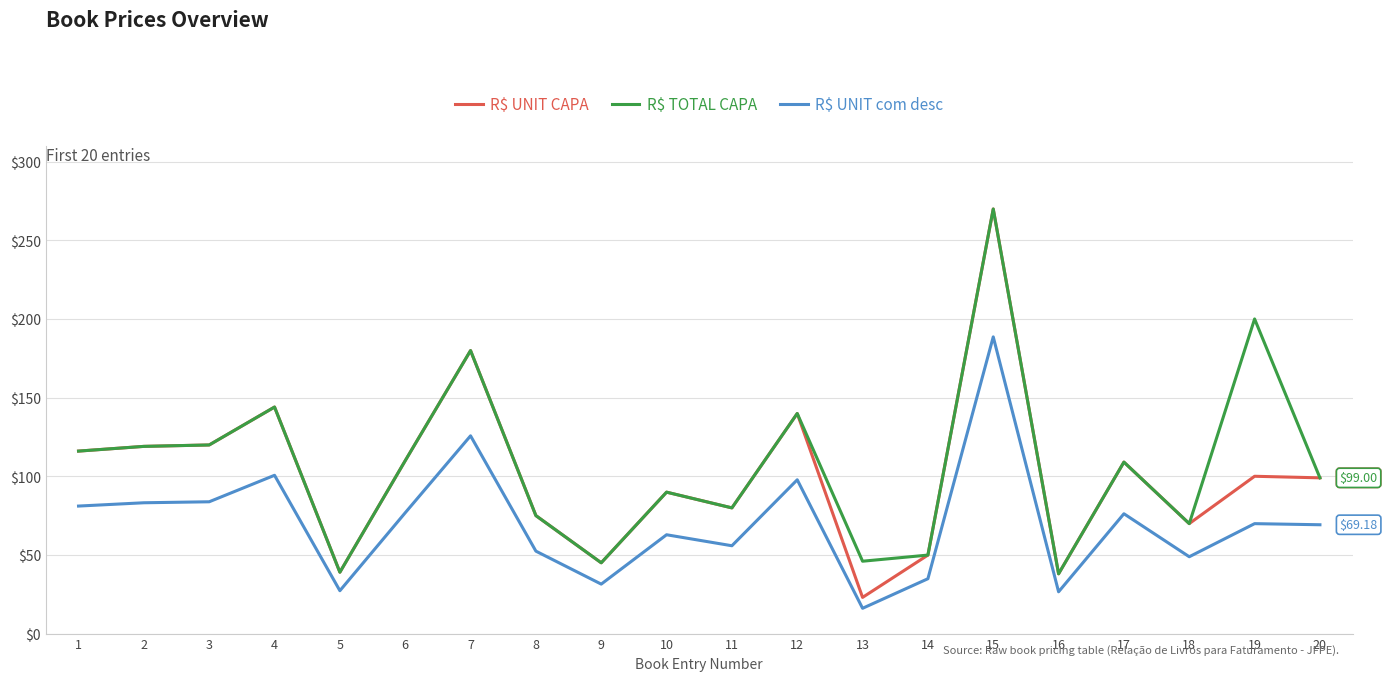

What is the difference between the highest and lowest values at 4?

43.4